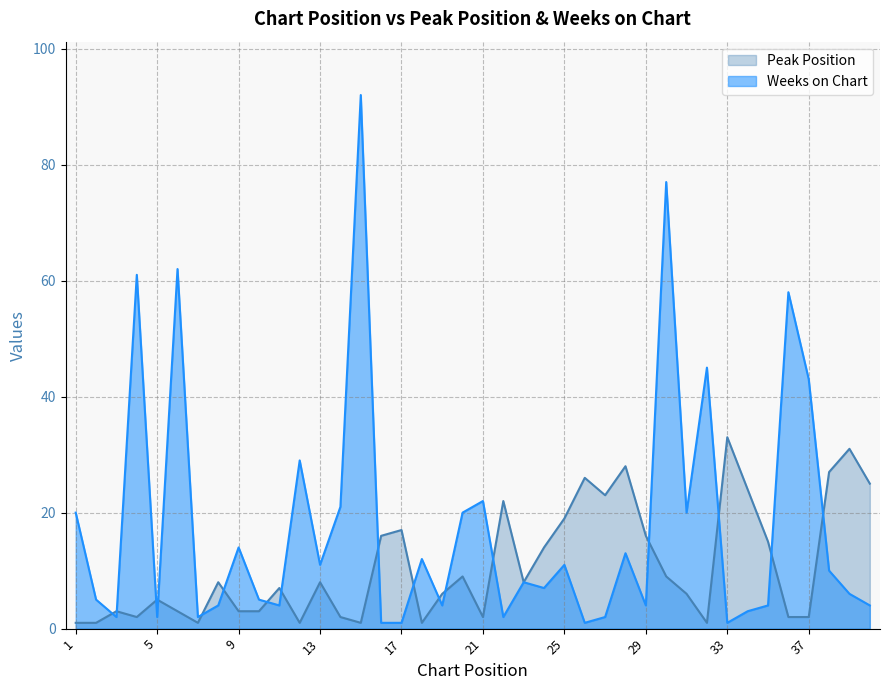

Is the value of Peak Position at 4 greater than the value of Weeks on Chart at 28?

No